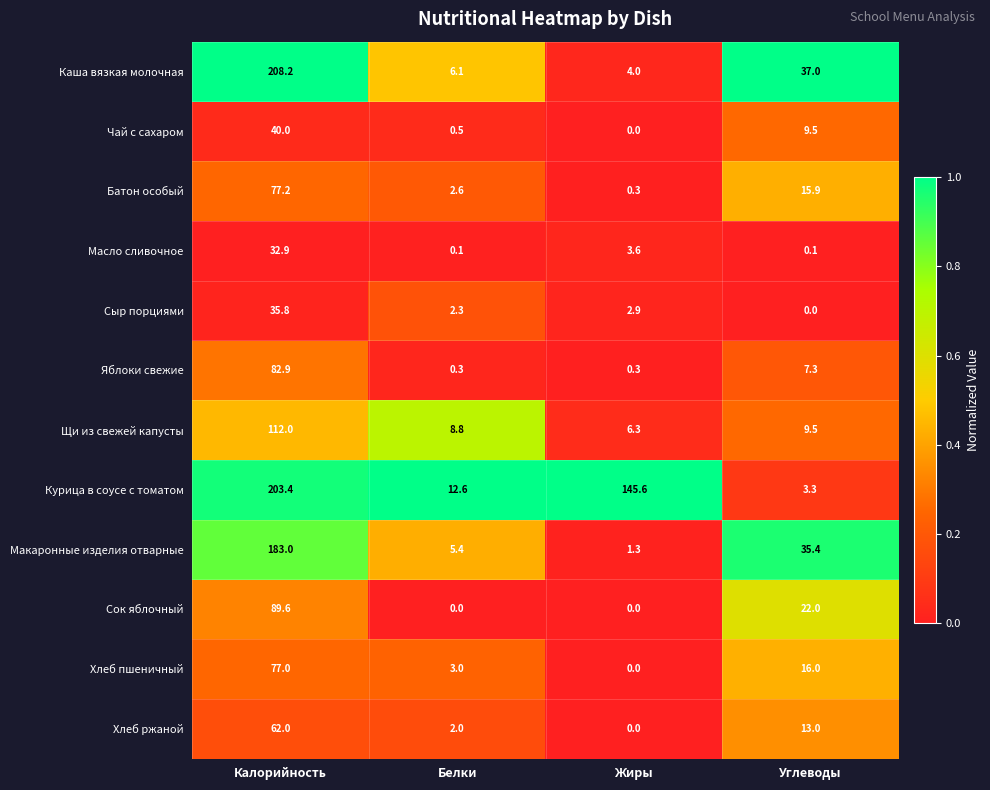

At which category does the chart reach its peak across all series?

Калорийность